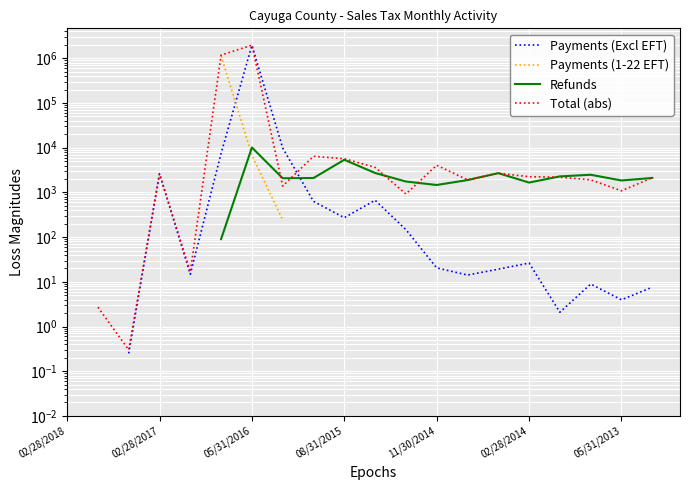

Which series changed the most between 7 and 19?

Payments (Excl EFT)